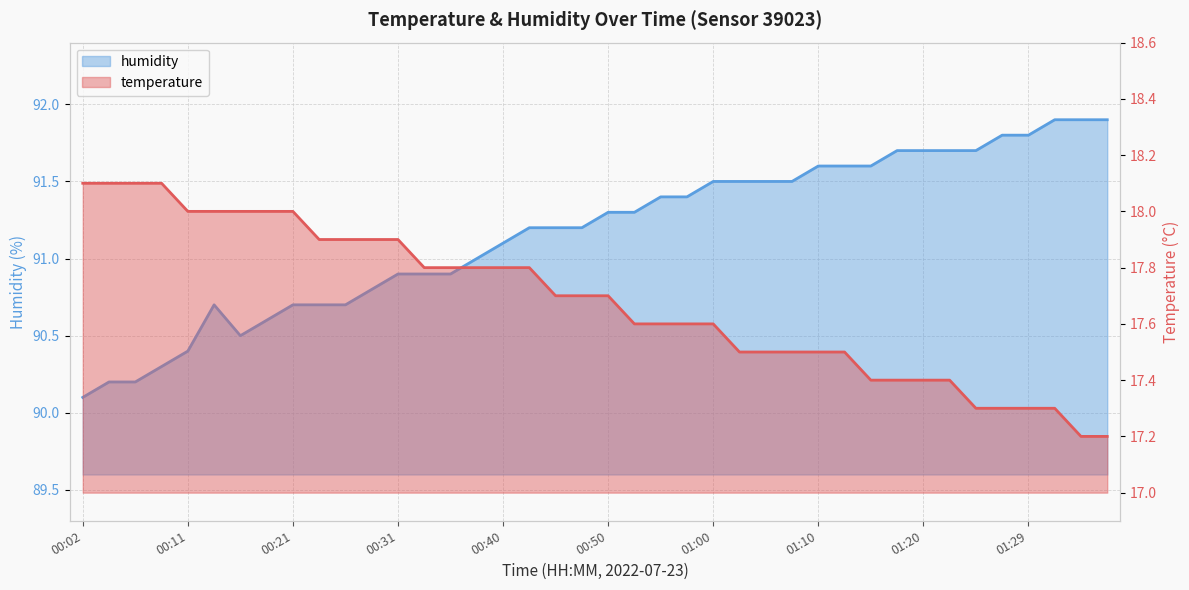

Which label corresponds to the largest value in the chart?

01:32